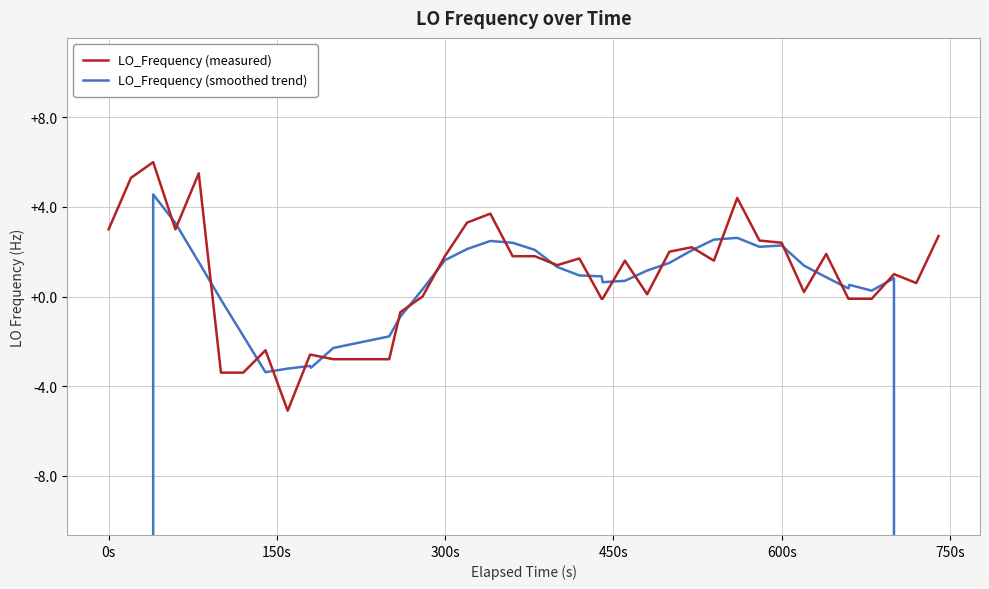

The value of LO_Frequency (smoothed trend) at 17 is 81744355.1. True or false?

False